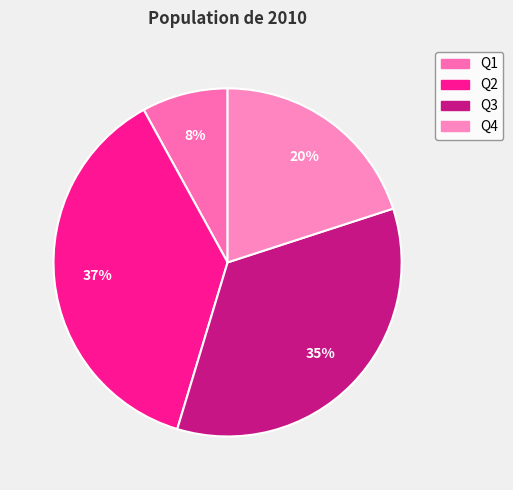

Is there a majority slice in this chart?

No